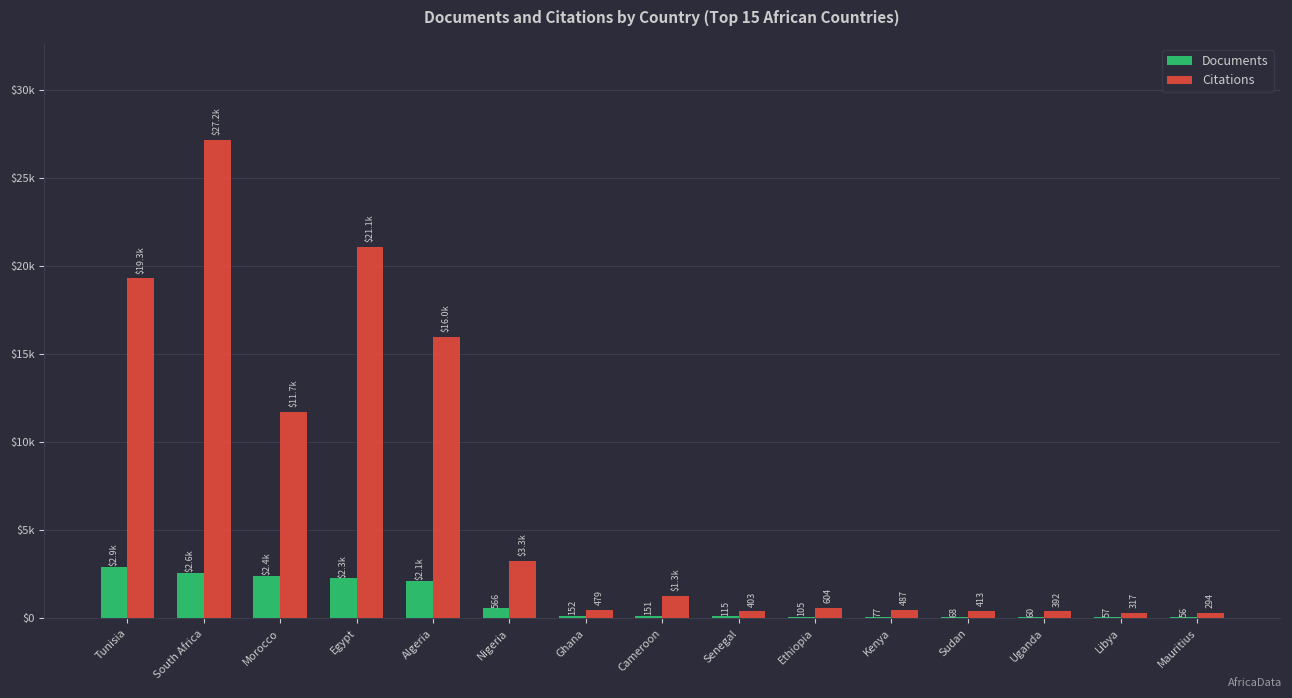

What is the approximate value of Documents at Sudan, to the nearest 10?

70